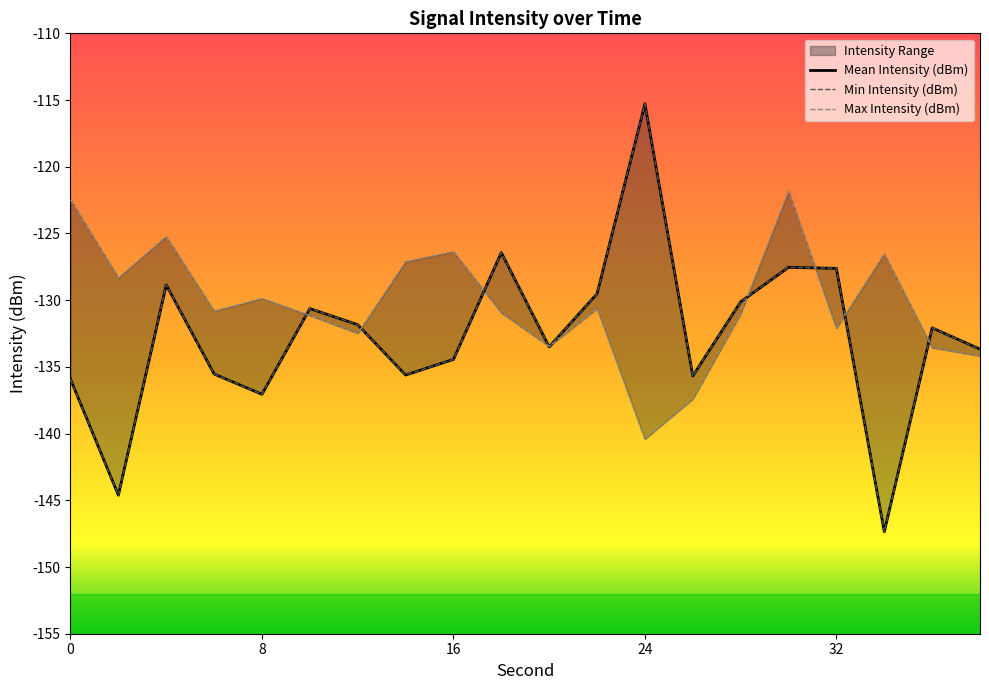

How many values in the Mean Intensity (dBm) series exceed -132?

9